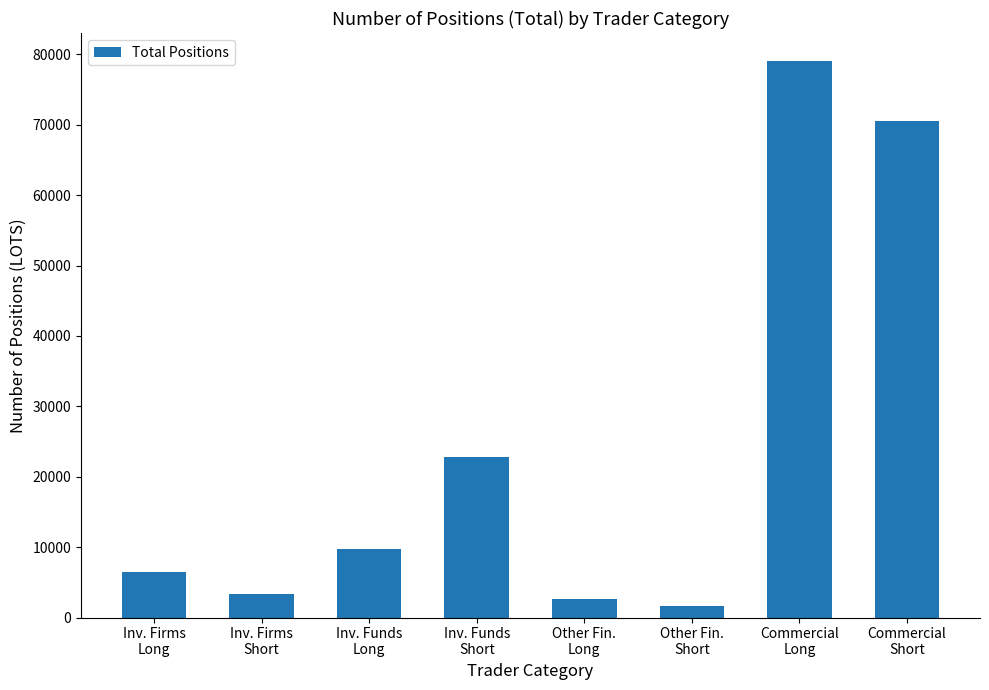

Rank the categories by value from highest to lowest.

Commercial
Long, Commercial
Short, Inv. Funds
Short, Inv. Funds
Long, Inv. Firms
Long, Inv. Firms
Short, Other Fin.
Long, Other Fin.
Short